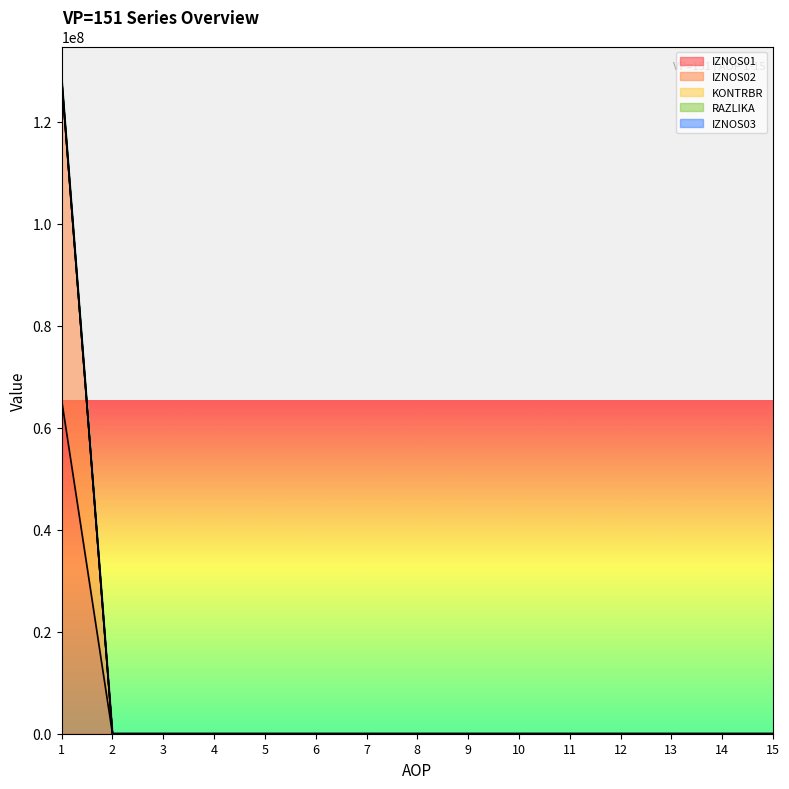

What is the greatest value displayed?

128323645.7